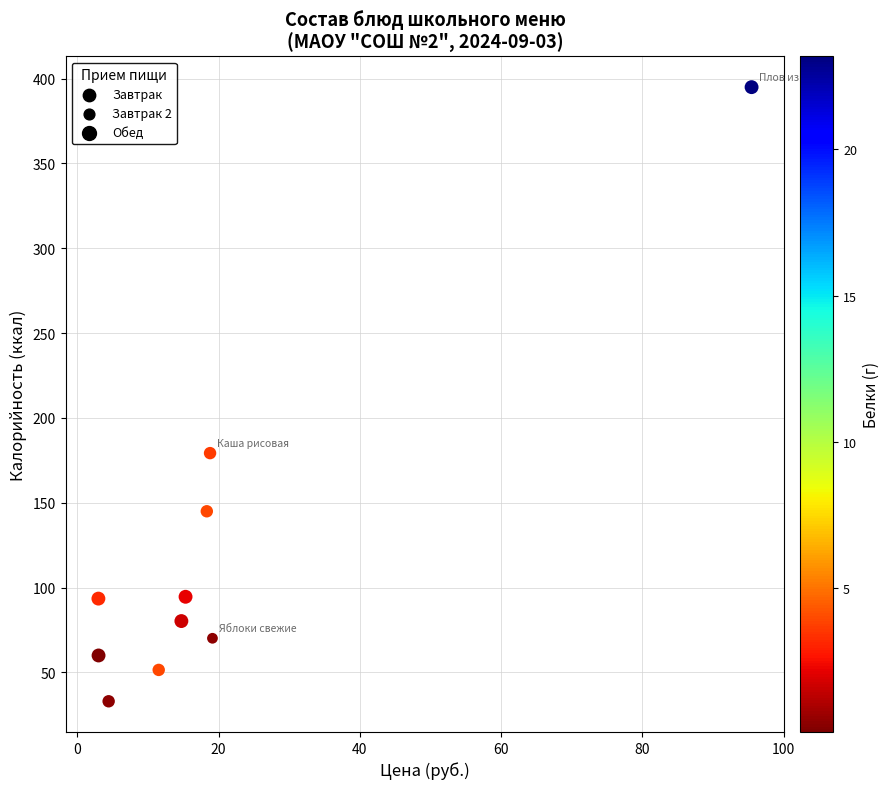

What Y value in the scatter plot is closest to 214?

179.3